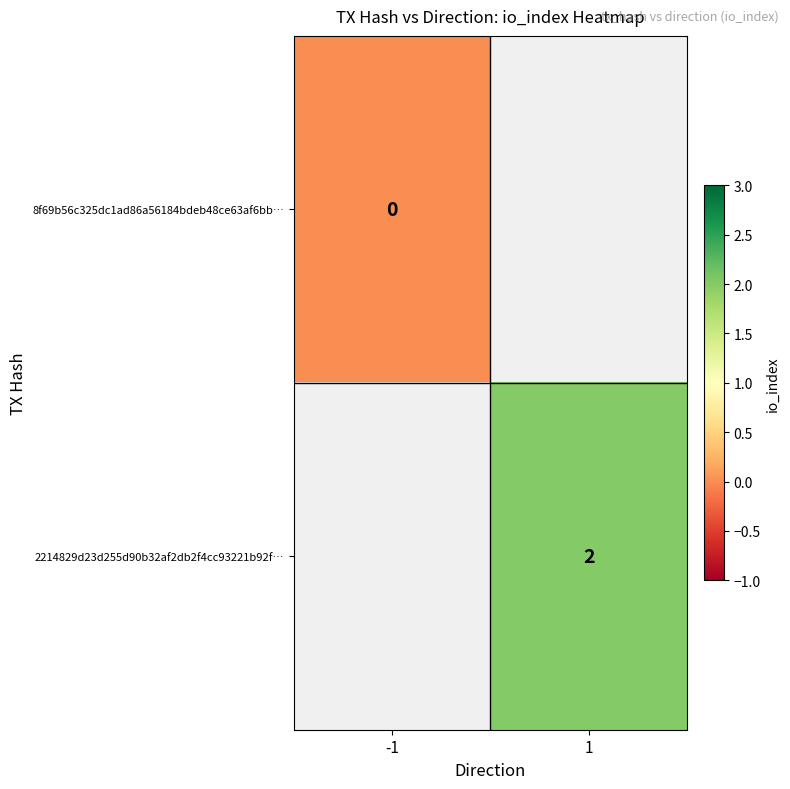

Which label corresponds to the smallest value in the chart?

-1